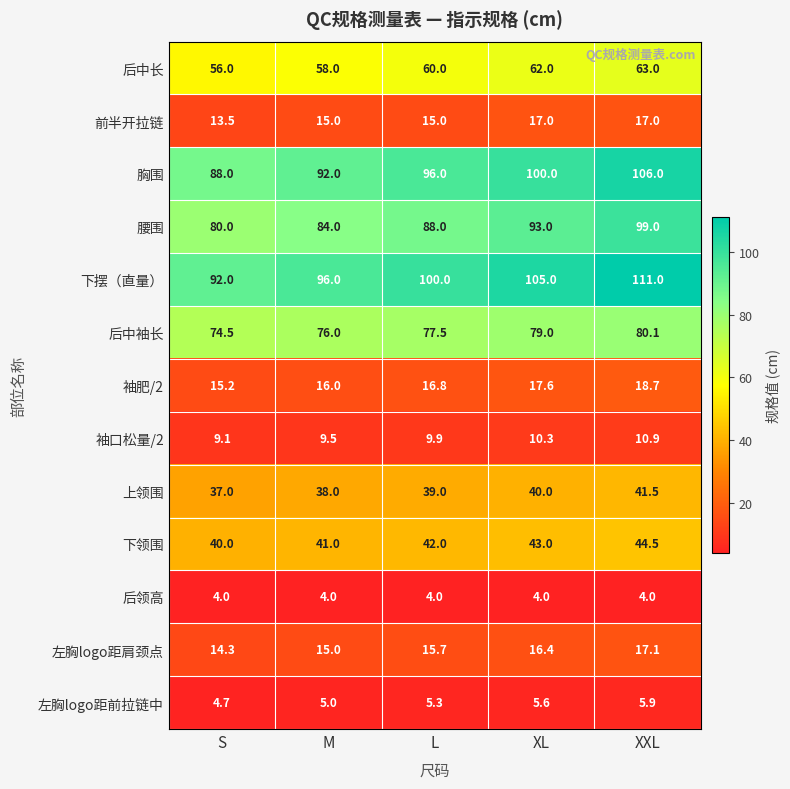

Rank the series at XXL from highest to lowest value.

下摆（直量）, 胸围, 腰围, 后中袖长, 后中长, 下领围, 上领围, 袖肥/2, 左胸logo距肩颈点, 前半开拉链, 袖口松量/2, 左胸logo距前拉链中, 后领高